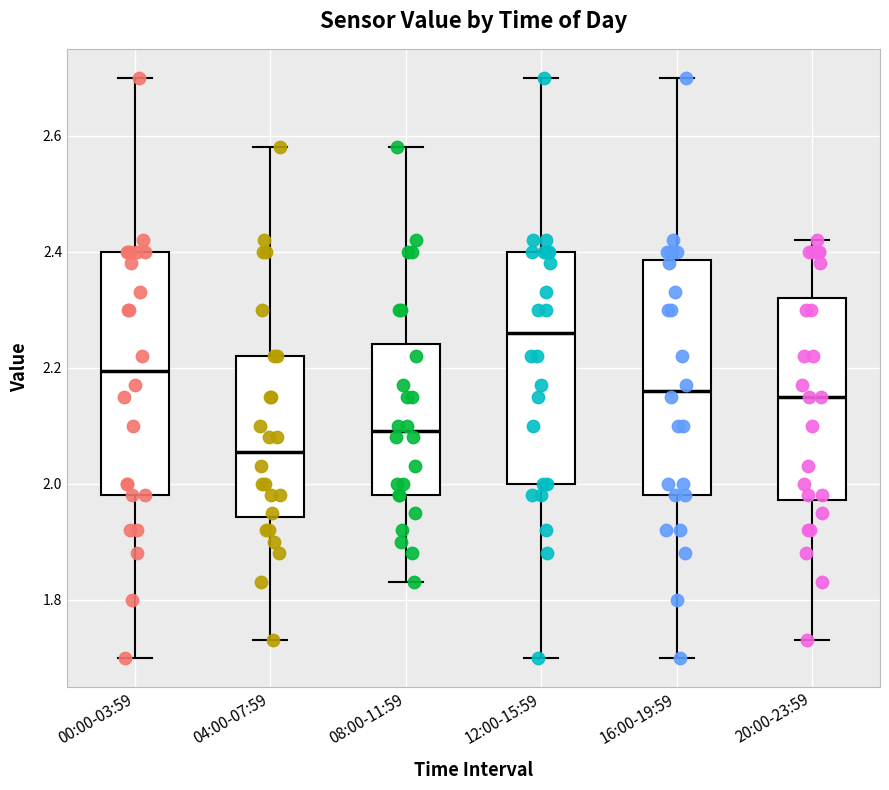

Where is the upper edge of the box for 12:00-15:59 on the y-axis? The values are not printed on the chart, so give them approximately, as read against the axis.

2.40